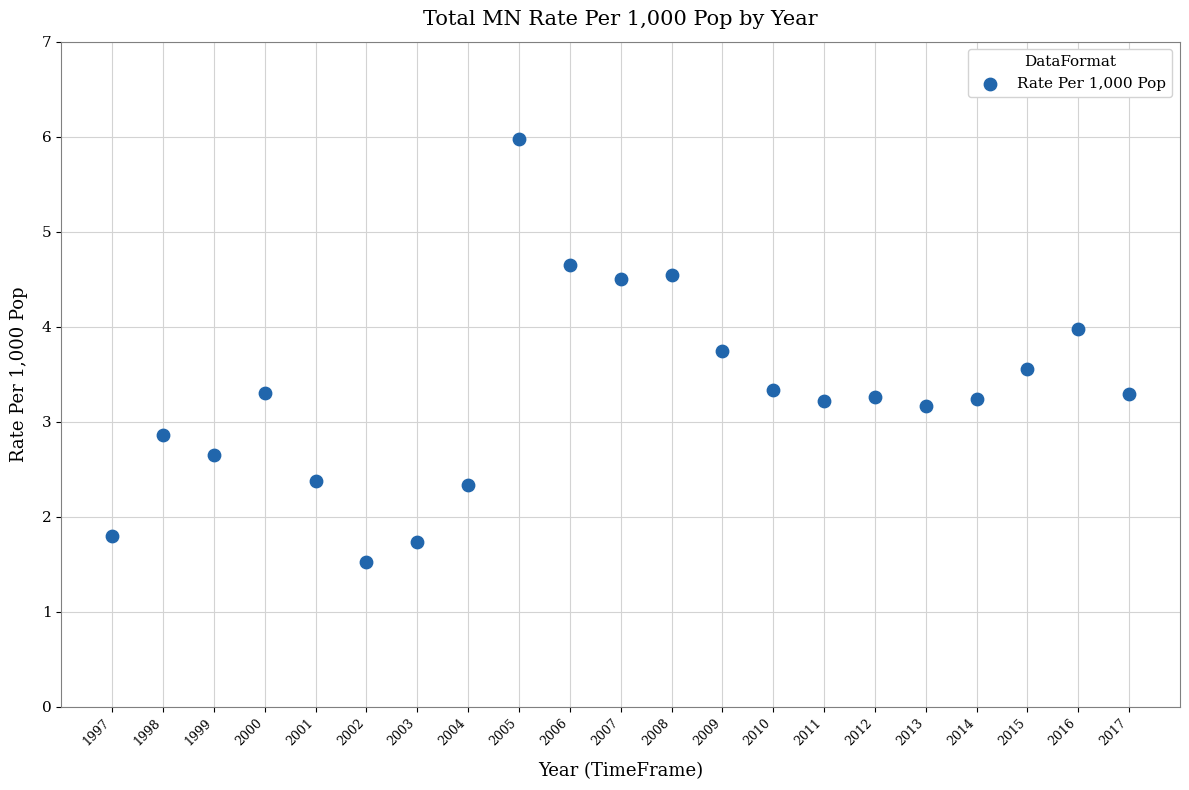

What is the range of Y values (max minus min)?

4.5